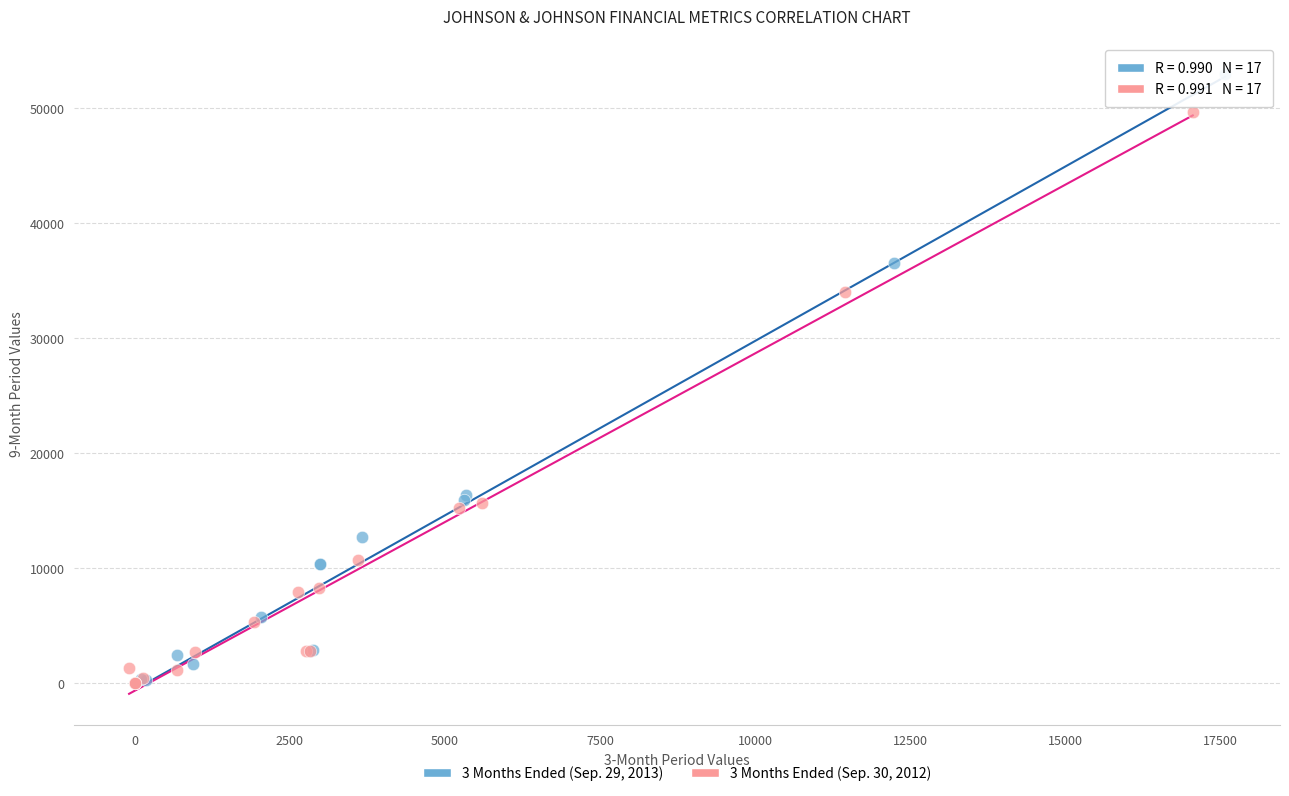

Which series reaches the maximum Y coordinate?

3 Months Ended (Sep. 29, 2013)